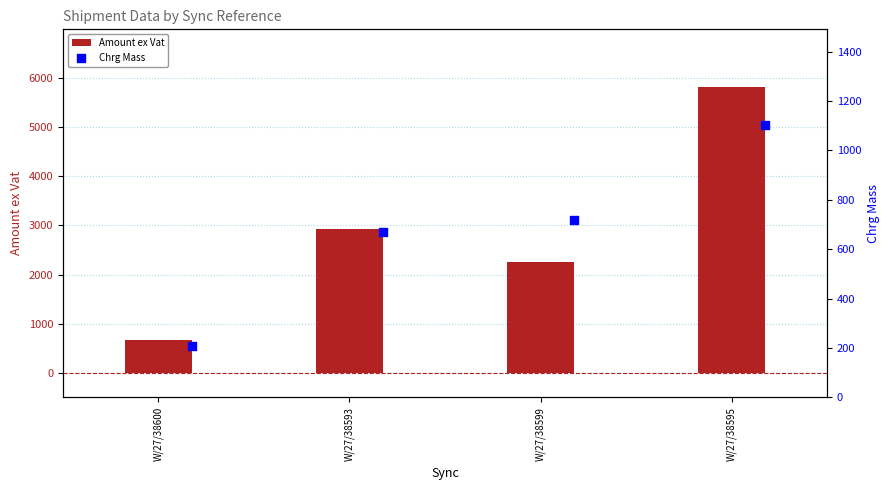

Which series has the largest Y range (max minus min)?

Amount ex Vat